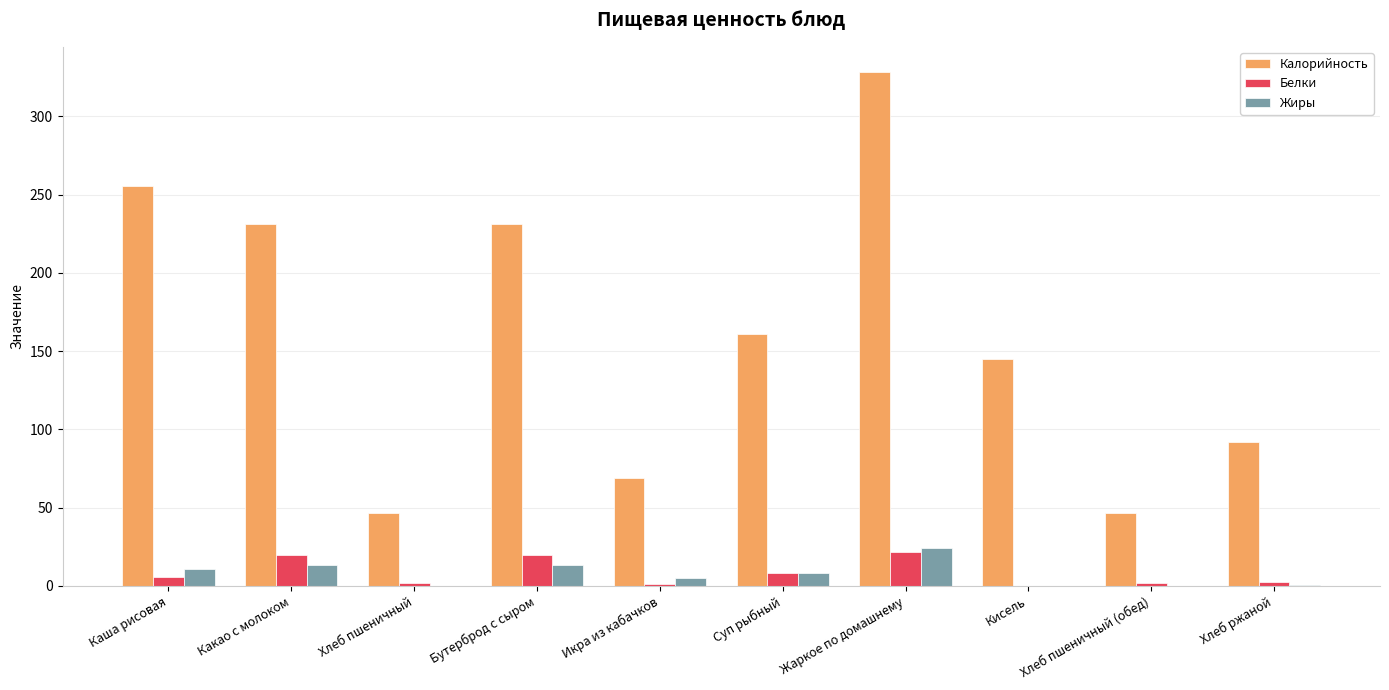

Which series changed the most between Каша рисовая and Хлеб пшеничный?

Калорийность